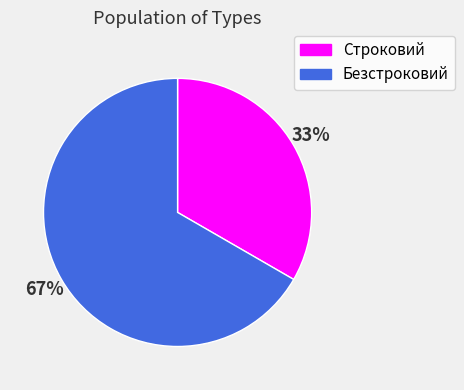

Which slice is the smallest?

Строковий